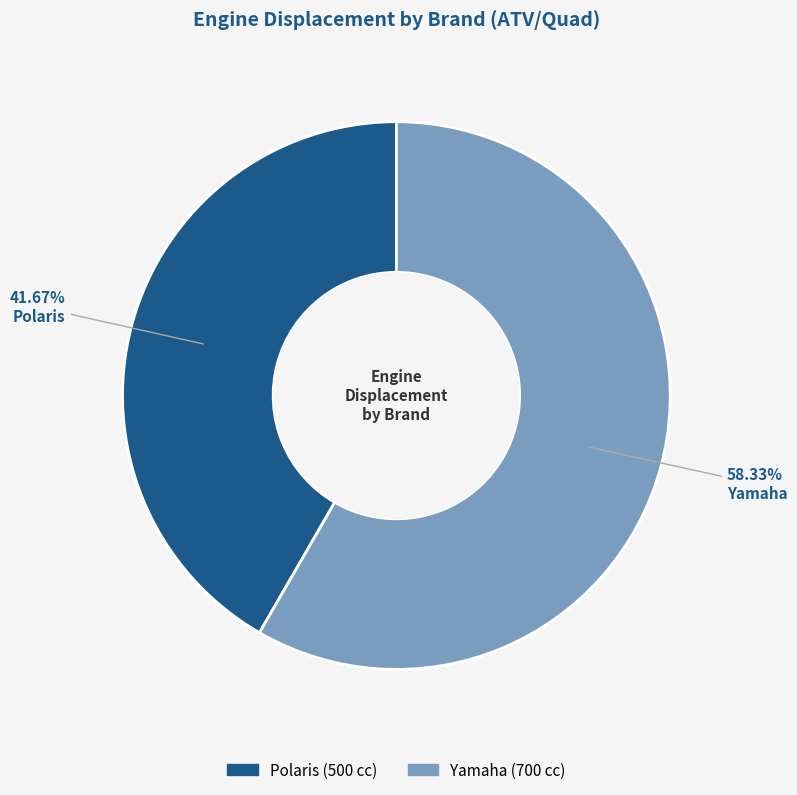

How many slices are in this pie chart?

2